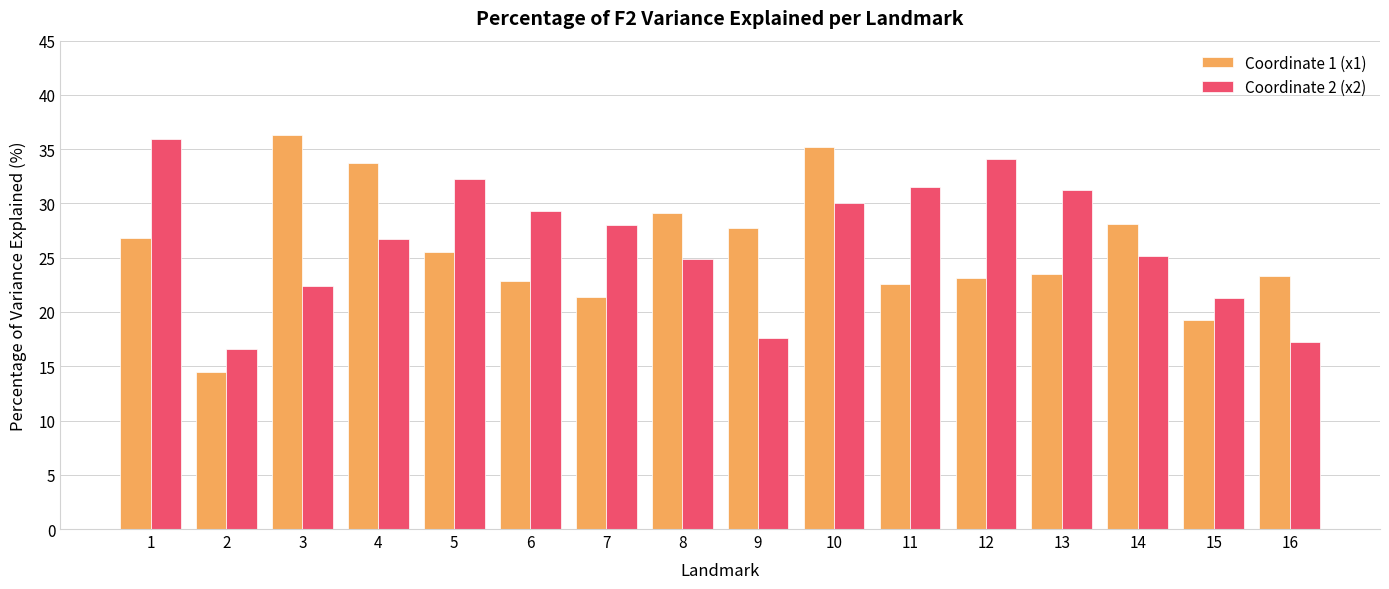

Read the Coordinate 1 (x1) value at 12.

23.2